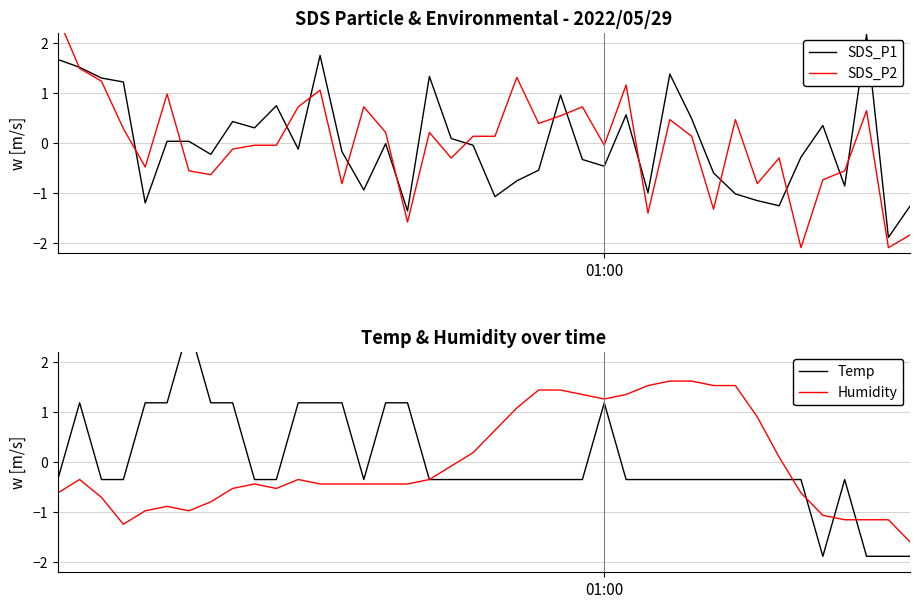

Where does the Humidity series first go above 0?

19